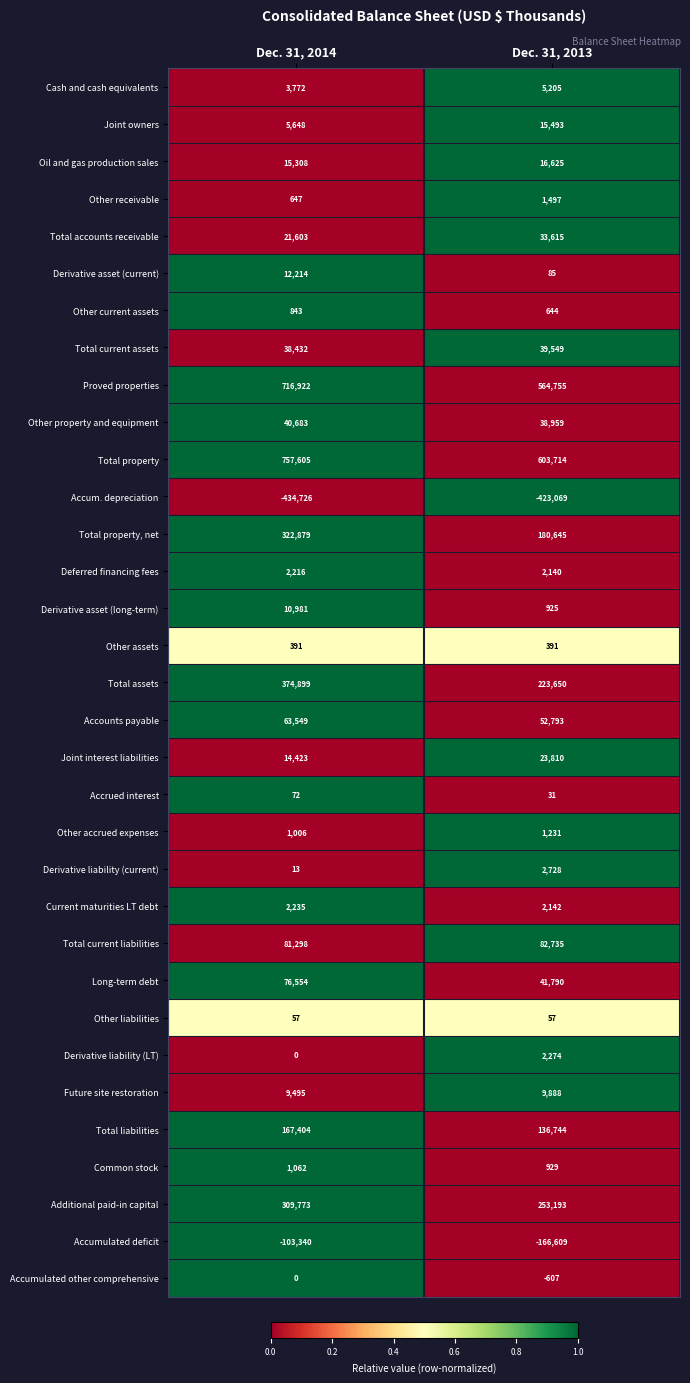

The value of Accounts payable at Dec. 31, 2014 is 83997. True or false?

False